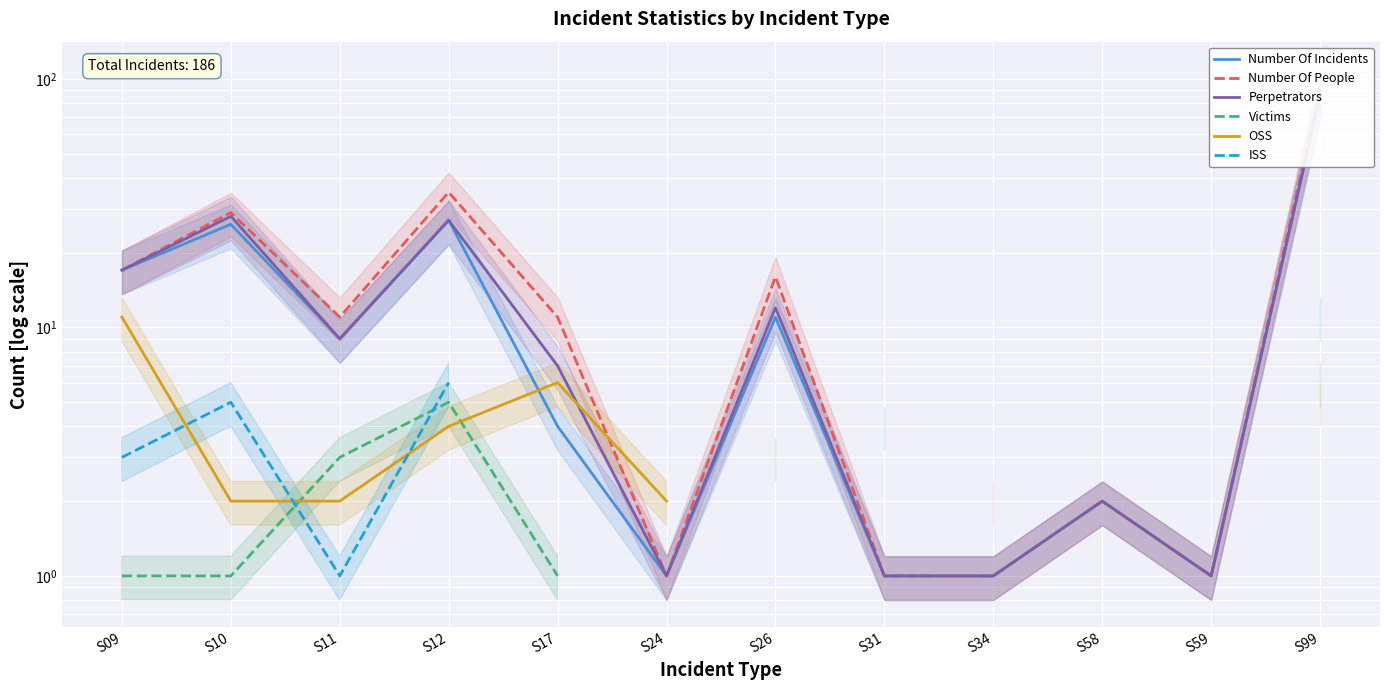

In Perpetrators, how many points are lower than both neighbors (excluding endpoints)?

3